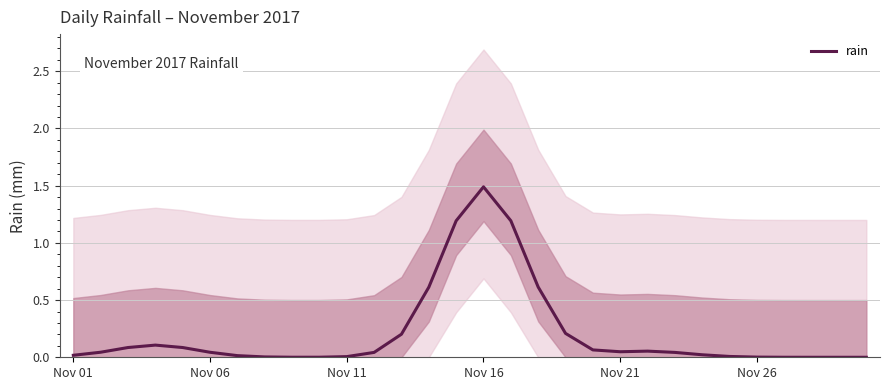

Is this an area chart (filled region under the line)?

No